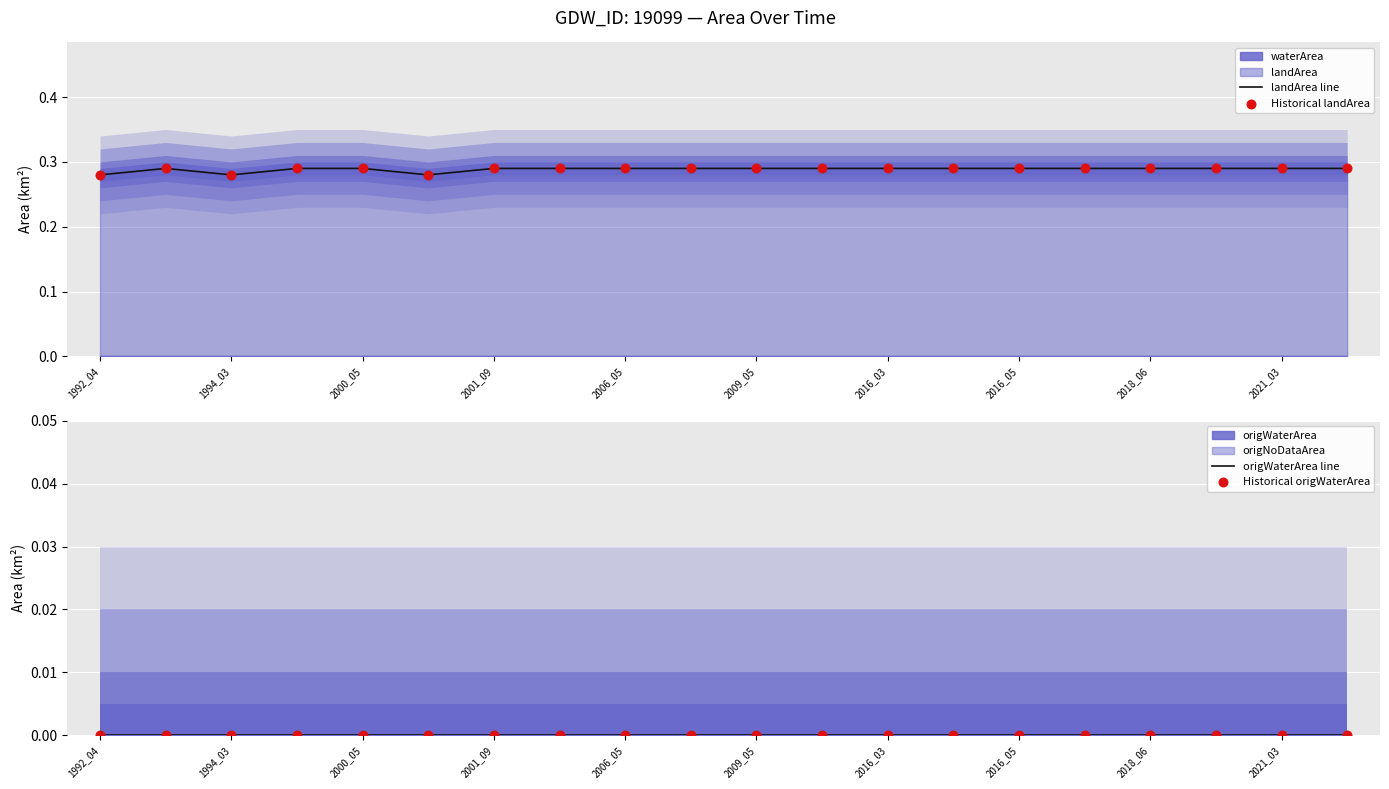

Which series has the widest spread of Y values?

landArea line